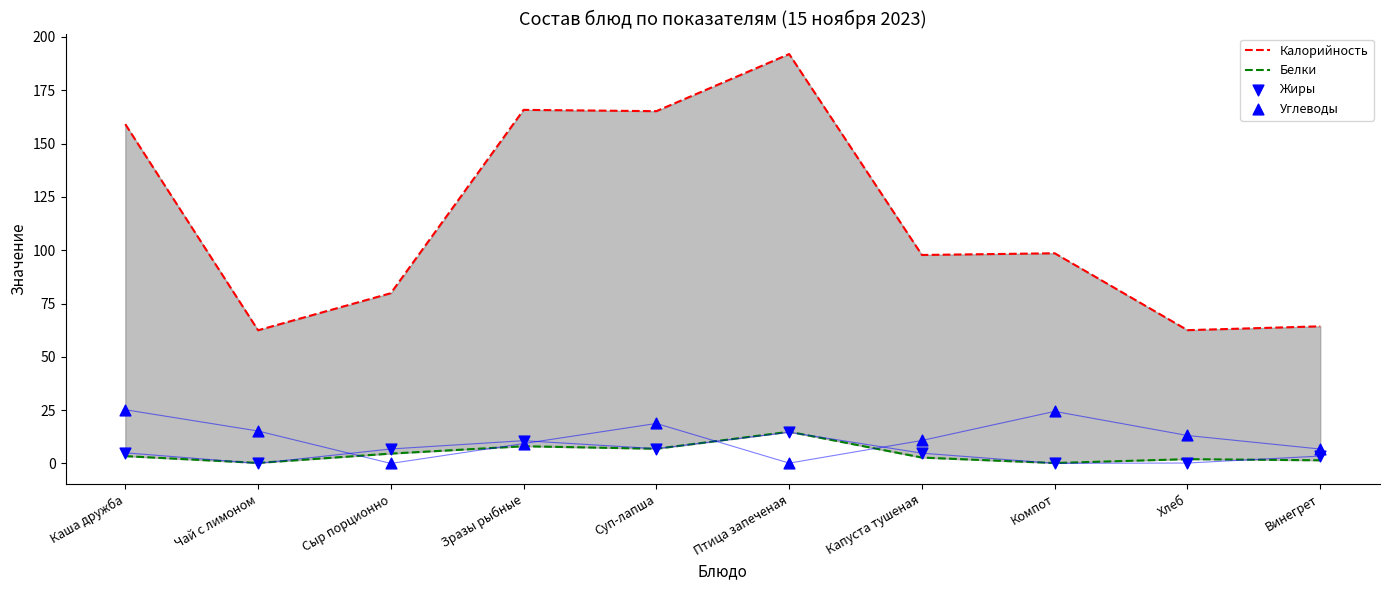

Which series reaches the minimum Y coordinate?

Углеводы